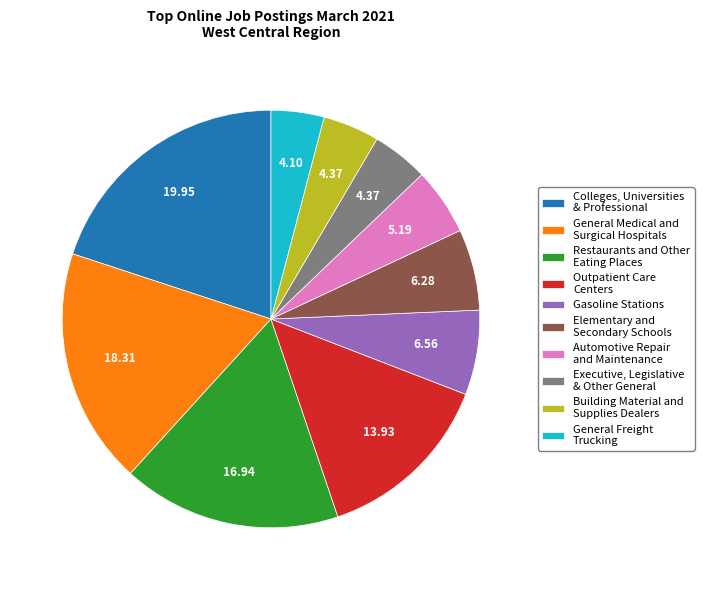

Which category has the biggest portion of the pie?

Colleges, Universities & Professional